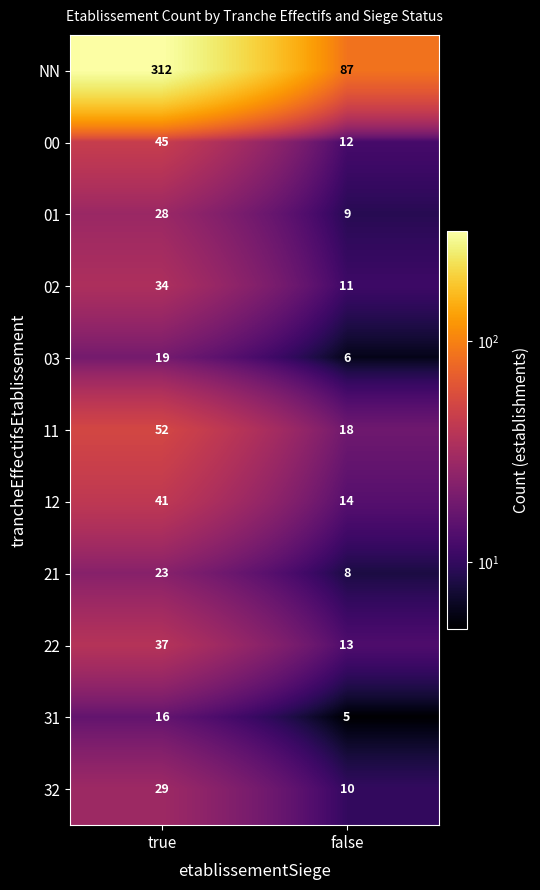

What is the approximate value of NN at true?

312